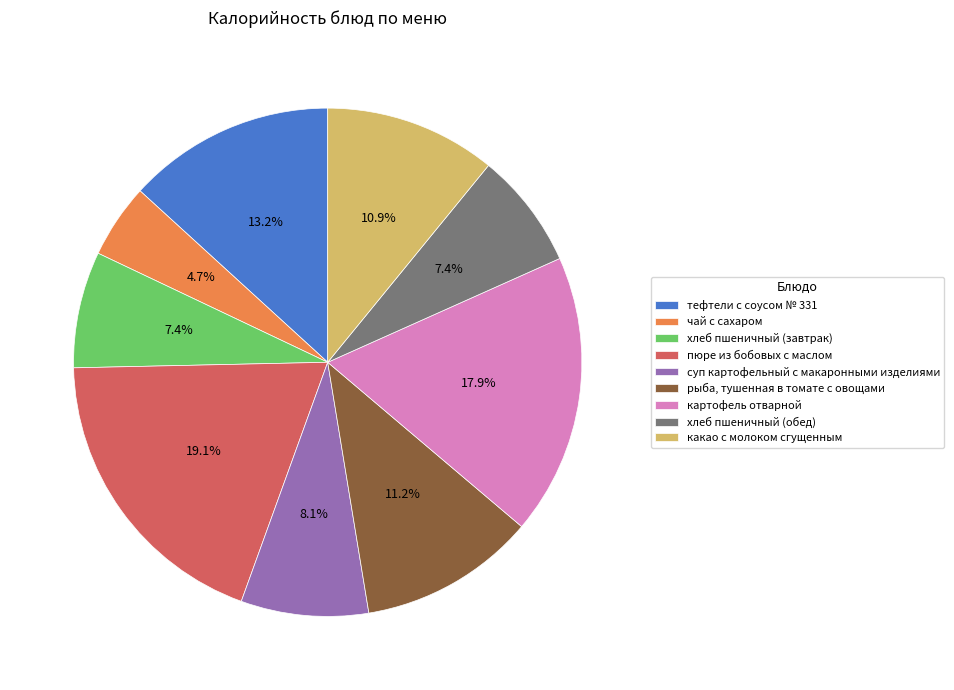

How many segments does this pie chart have?

9